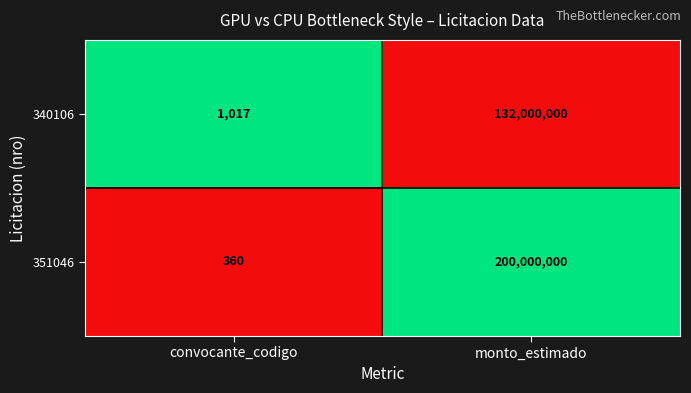

What is the difference between the 351046 values at monto_estimado and convocante_codigo?

199999640